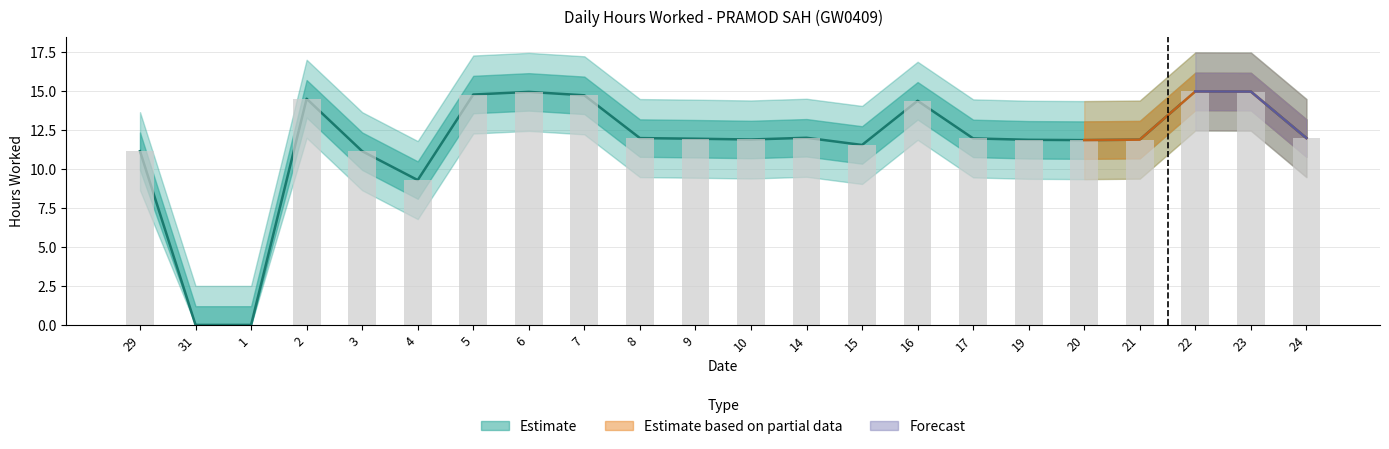

Rank the categories by value from lowest to highest.

31, 1, 4, 29, 3, 15, 20, 19, 21, 10, 9, 17, 8, 24, 14, 16, 2, 7, 5, 6, 23, 22